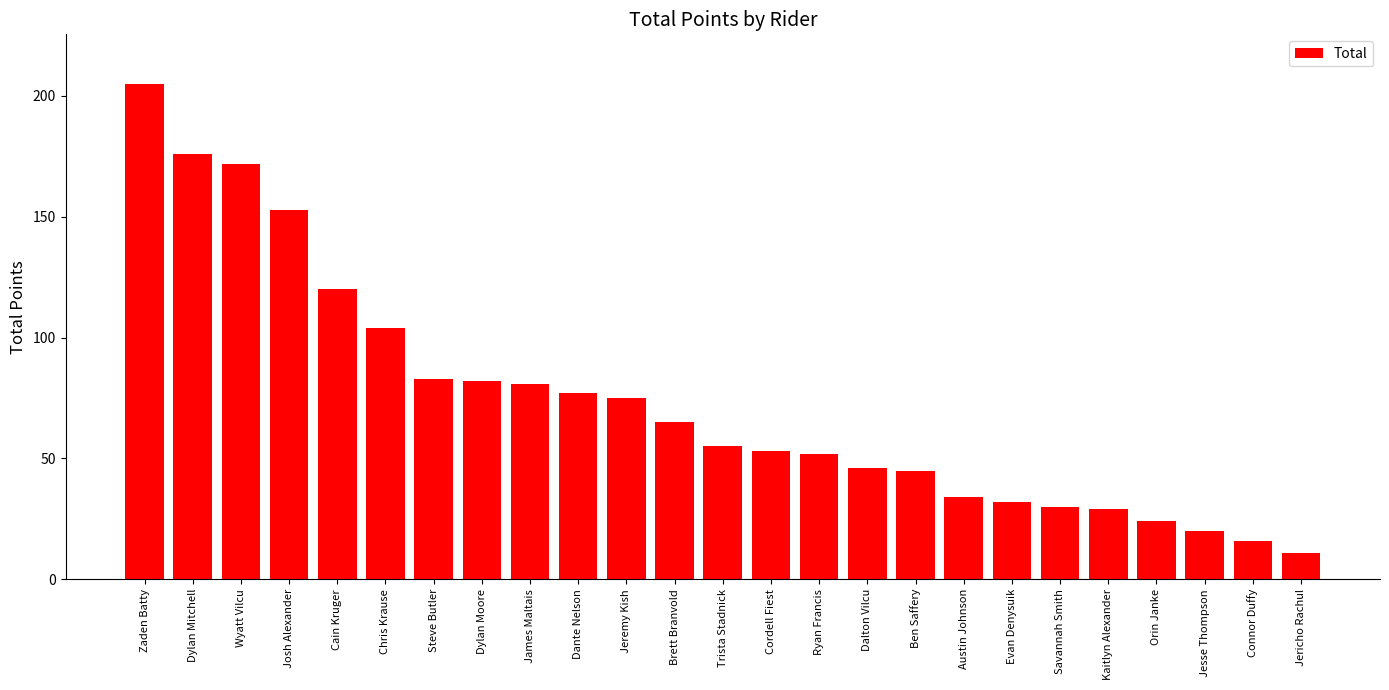

At which category does the chart reach its minimum across all series?

Jericho Rachul